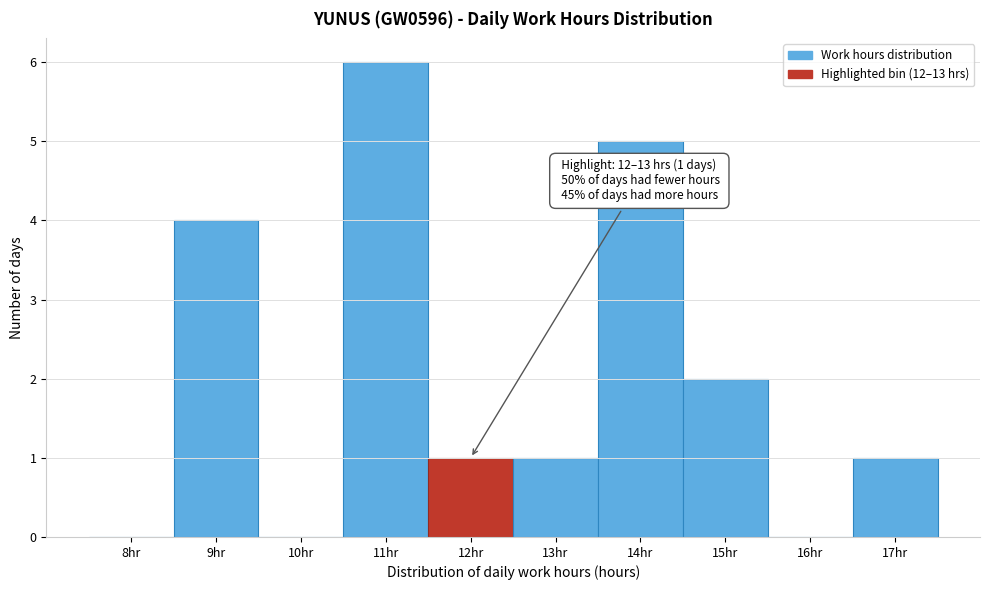

Reading left to right, extract all data points from this chart.

8hr=0	9hr=4	10hr=0	11hr=6	12hr=1	13hr=1	14hr=5	15hr=2	16hr=0	17hr=1